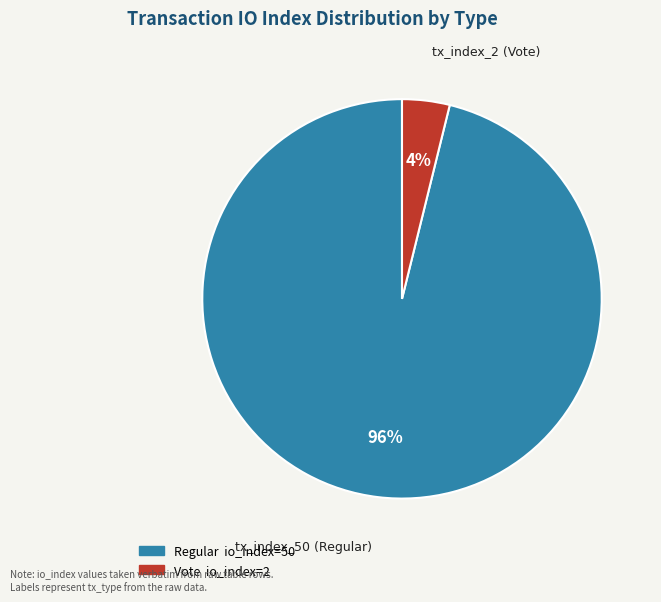

Does any single category account for the majority?

Yes